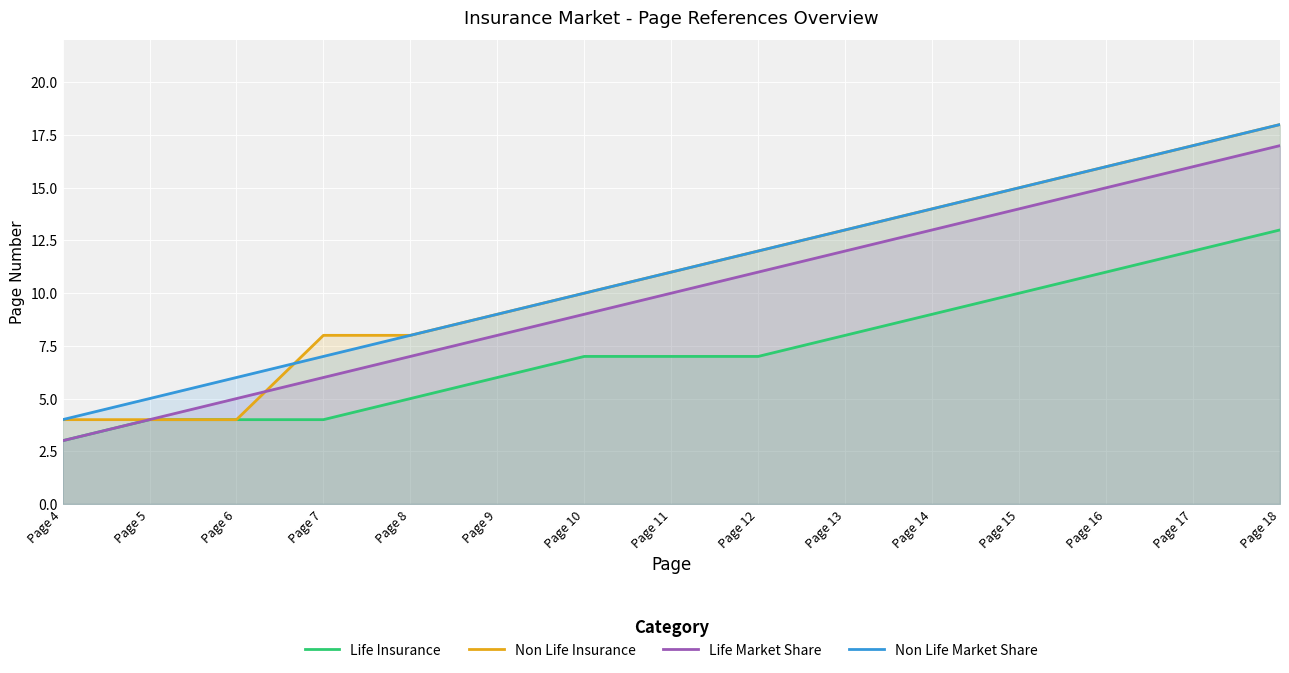

At how many categories does at least one series exceed 14?

4